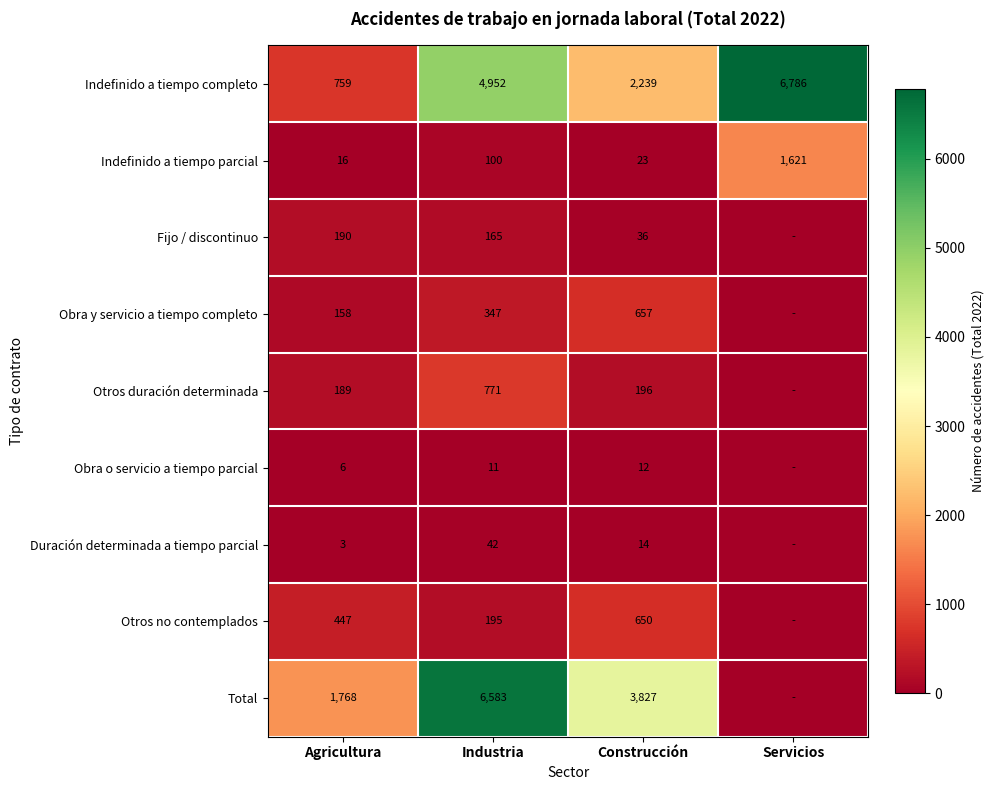

Which category has the highest value in the Indefinido a tiempo parcial series?

Servicios